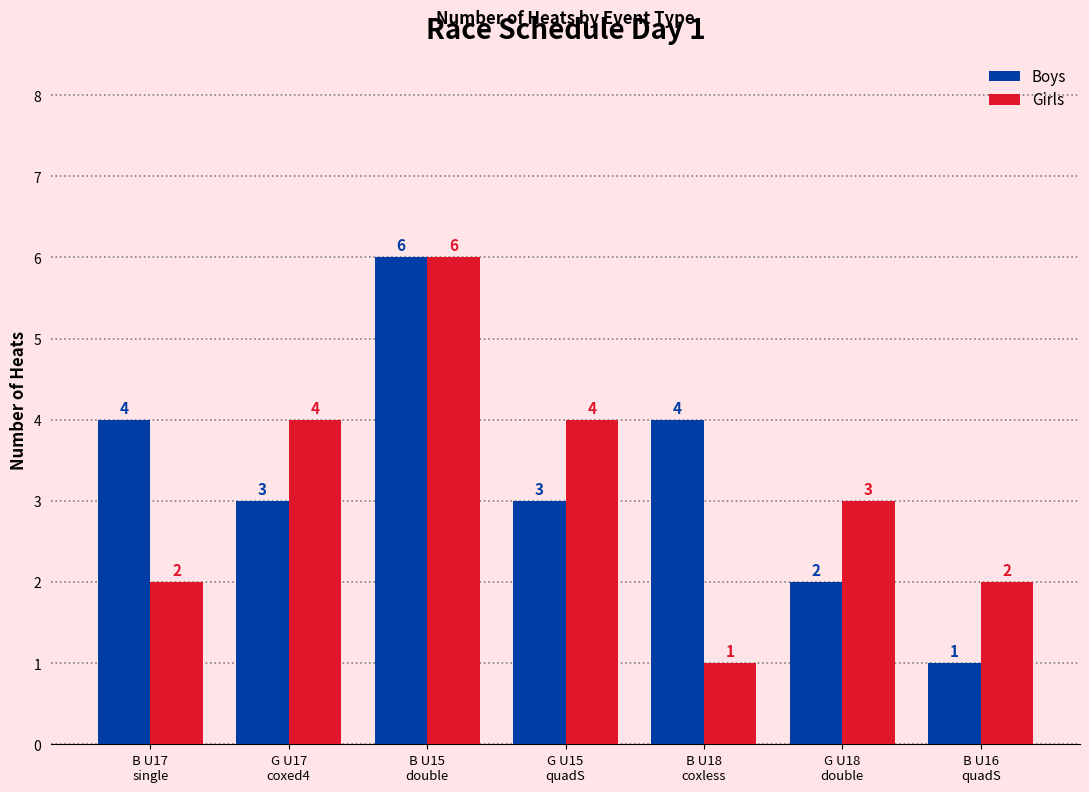

What is the value of the Girls bar at the 2nd from the left?

4